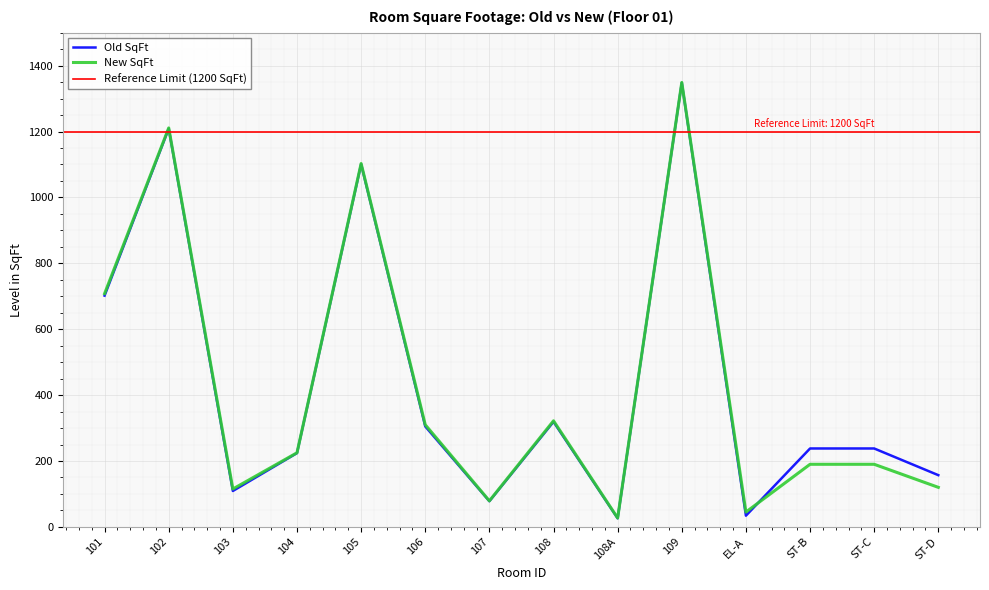

Is it true that New SqFt equals 70 at ST-D?

False